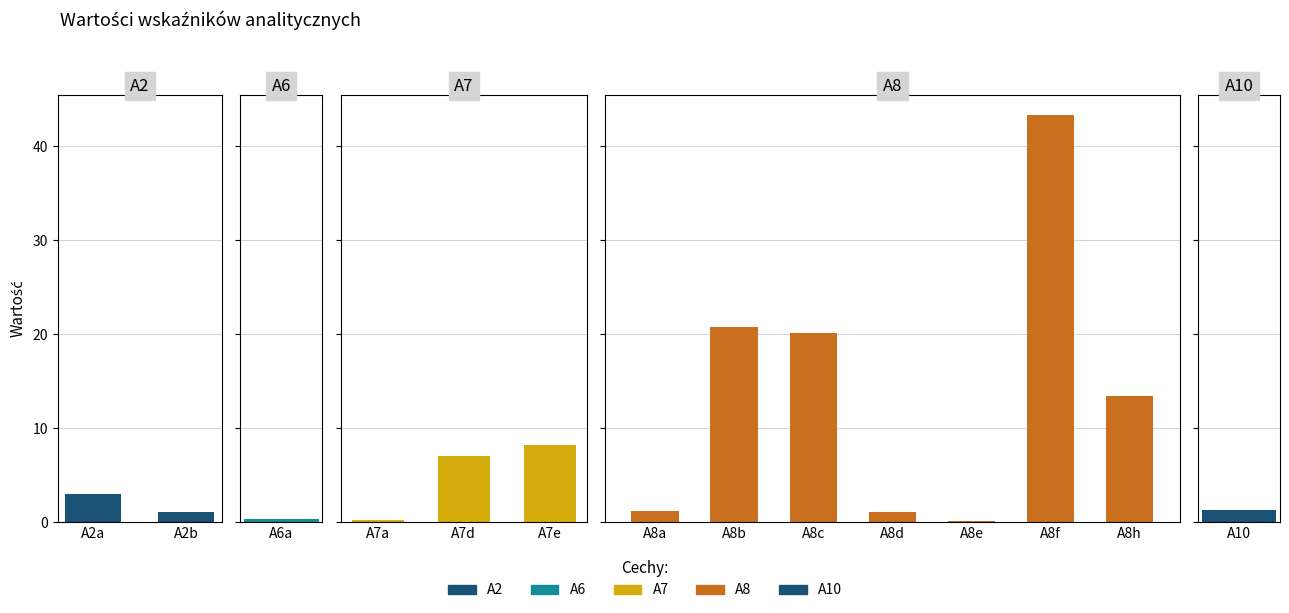

List the labels in order of value, smallest first.

A8e, A7a, A6a, A8d, A2b, A8a, A10, A2a, A7d, A7e, A8h, A8c, A8b, A8f